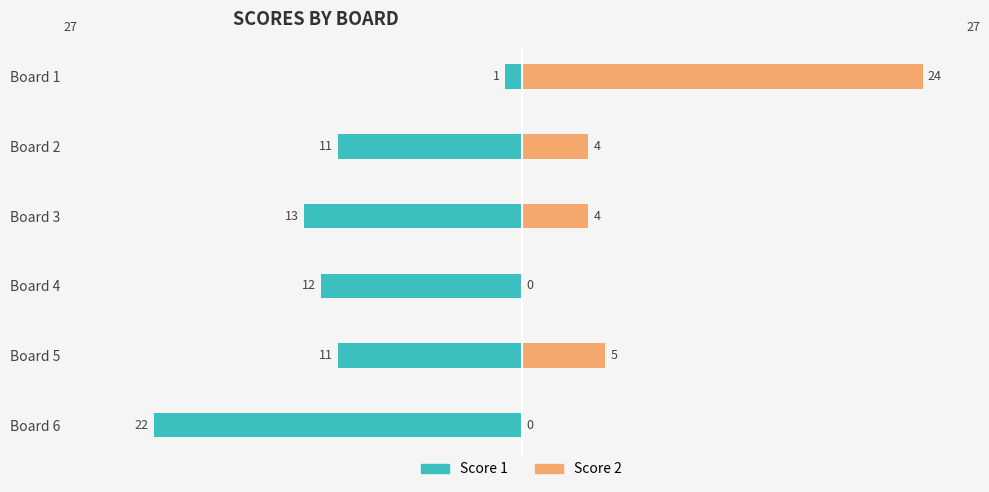

What is the sum of the Score 2 values at 1 and 2?

8